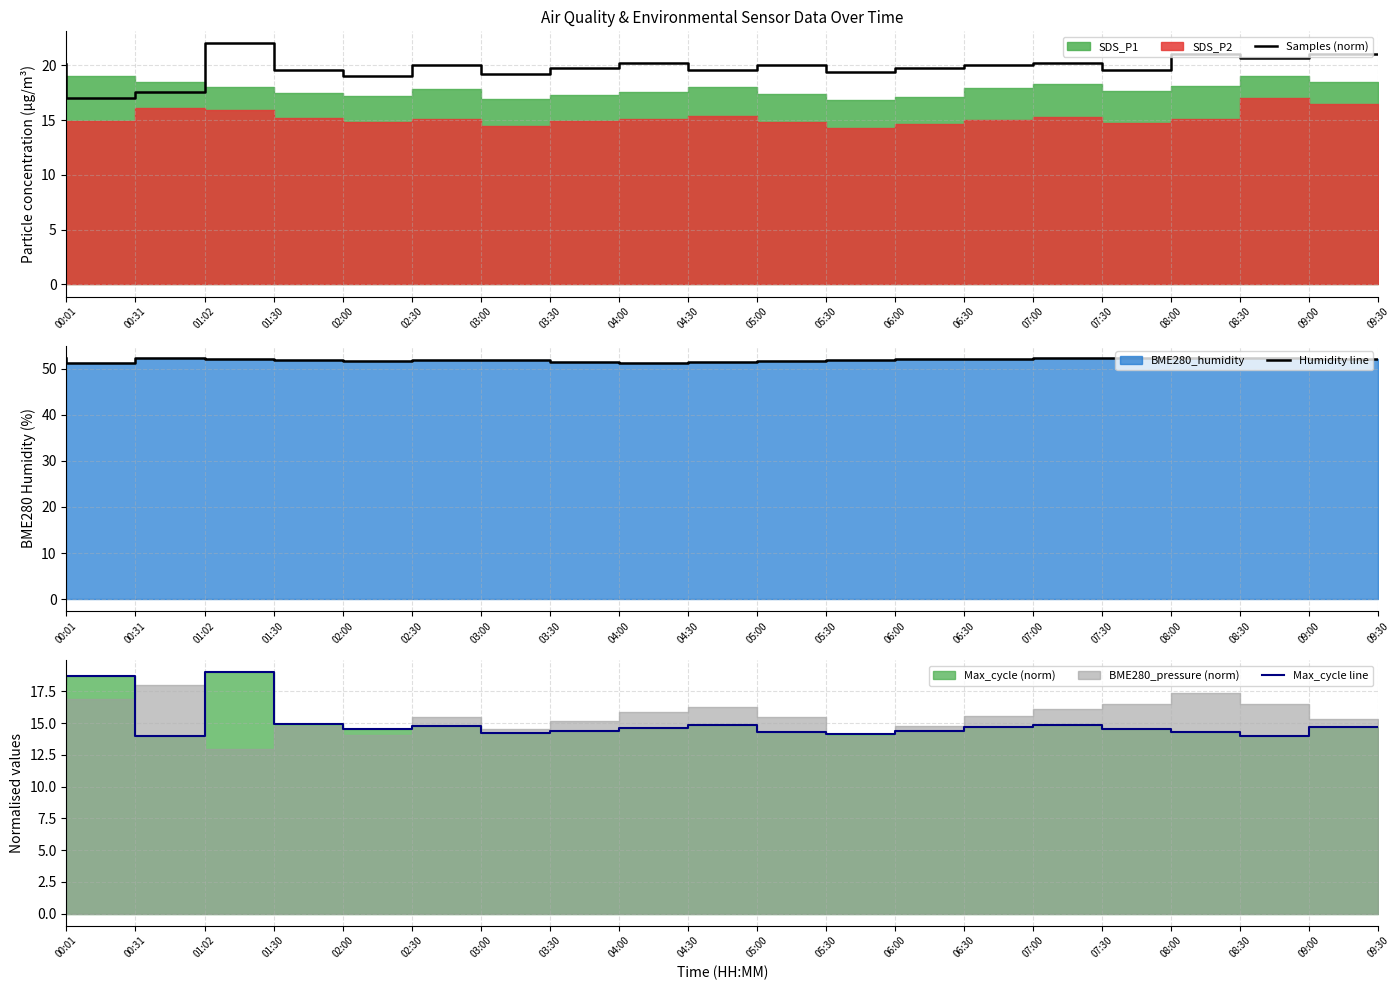

What is the value of the Max_cycle line point at the 7th from the left?

14.8